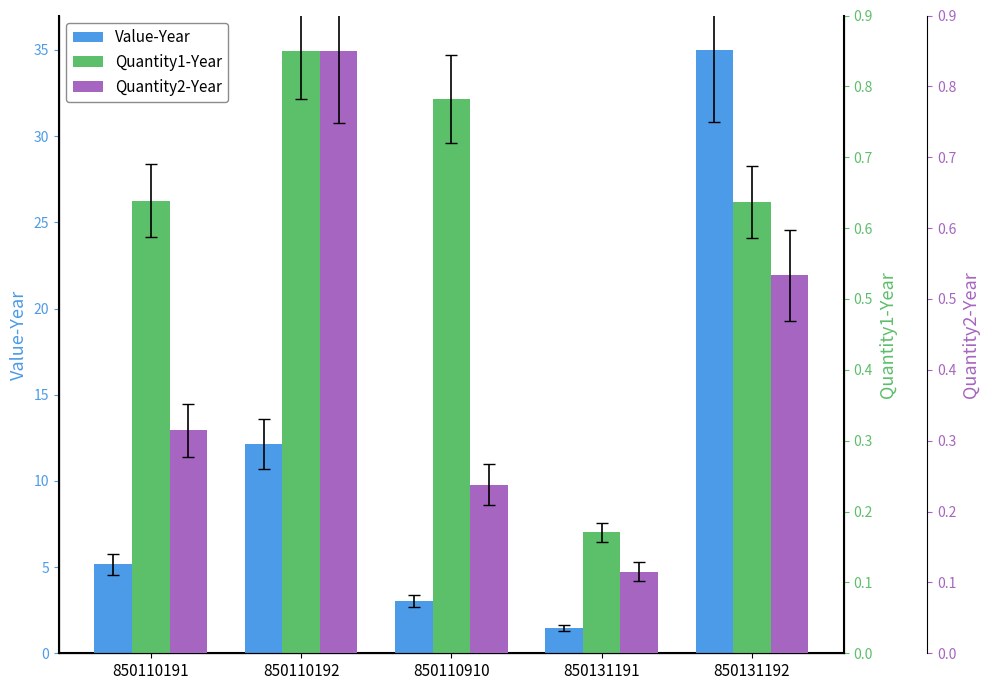

What is the sum of the Value-Year values at 850110910 and 850110191?

8.2